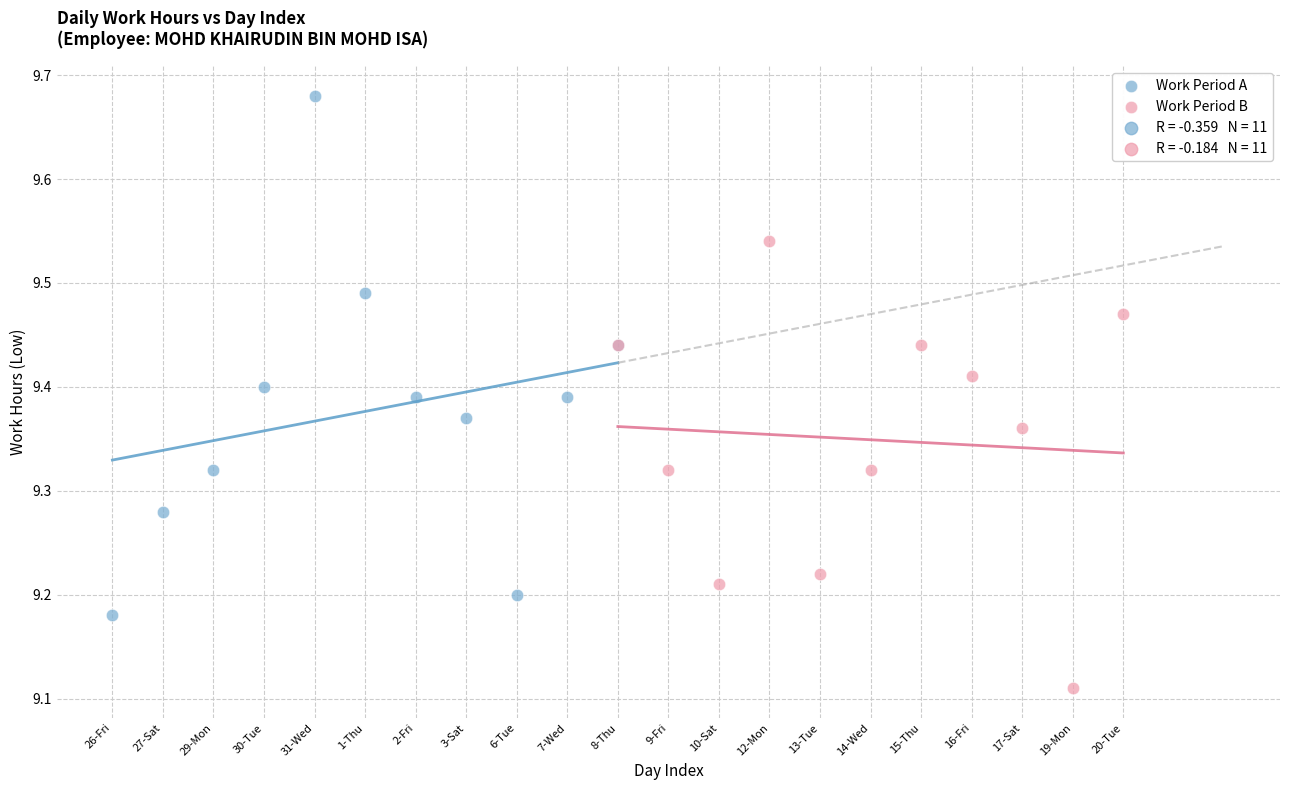

Which series has the widest spread of Y values?

Work Period A